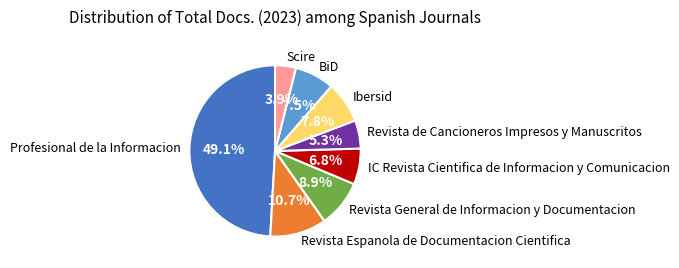

How many slices are in this pie chart?

8